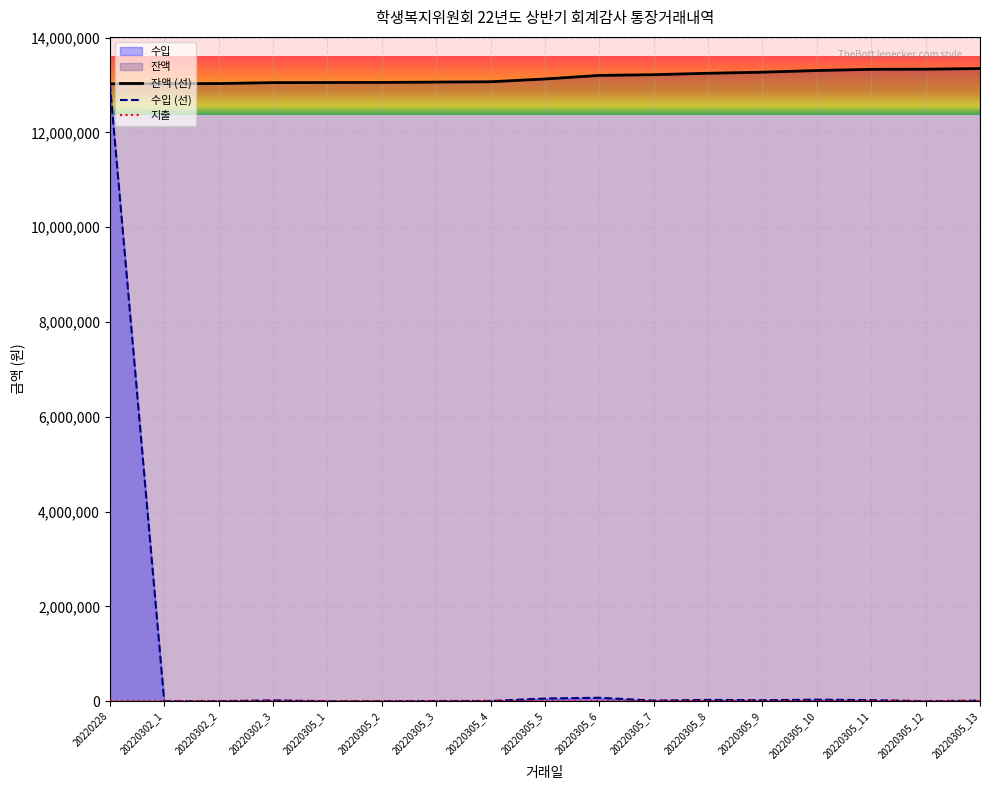

Which category has the lowest value in the 수입 series?

20220305_1